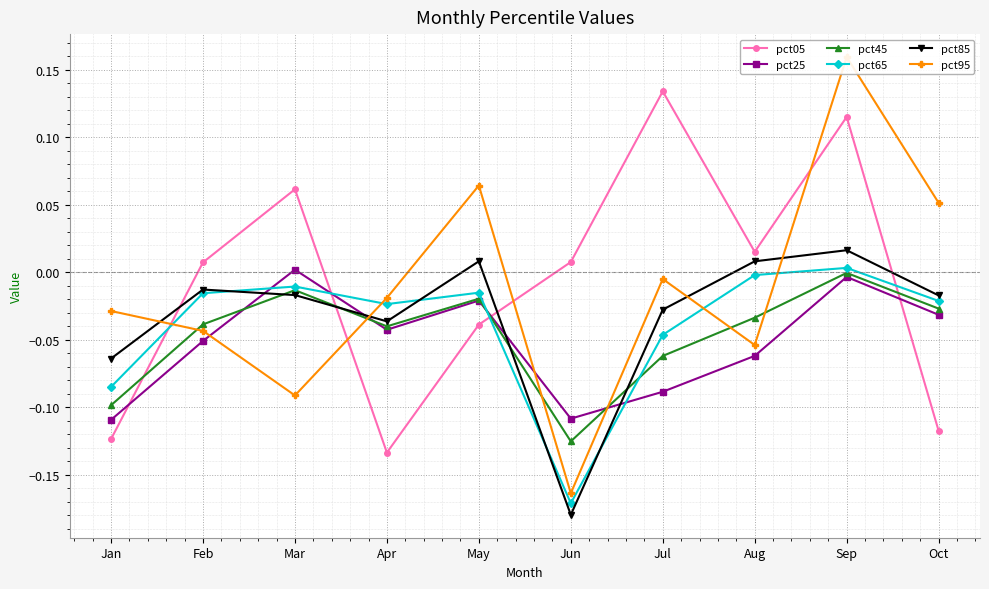

Reading left to right, transcribe all the data shown in this chart.

pct05: Jan=-0.1	Feb=0.0	Mar=0.1	Apr=-0.1	May=-0.0	Jun=0.0	Jul=0.1	Aug=0.0	Sep=0.1	Oct=-0.1
pct25: Jan=-0.1	Feb=-0.1	Mar=0.0	Apr=-0.0	May=-0.0	Jun=-0.1	Jul=-0.1	Aug=-0.1	Sep=-0.0	Oct=-0.0
pct45: Jan=-0.1	Feb=-0.0	Mar=-0.0	Apr=-0.0	May=-0.0	Jun=-0.1	Jul=-0.1	Aug=-0.0	Sep=-0.0	Oct=-0.0
pct65: Jan=-0.1	Feb=-0.0	Mar=-0.0	Apr=-0.0	May=-0.0	Jun=-0.2	Jul=-0.0	Aug=-0.0	Sep=0.0	Oct=-0.0
pct85: Jan=-0.1	Feb=-0.0	Mar=-0.0	Apr=-0.0	May=0.0	Jun=-0.2	Jul=-0.0	Aug=0.0	Sep=0.0	Oct=-0.0
pct95: Jan=-0.0	Feb=-0.0	Mar=-0.1	Apr=-0.0	May=0.1	Jun=-0.2	Jul=-0.0	Aug=-0.1	Sep=0.2	Oct=0.1